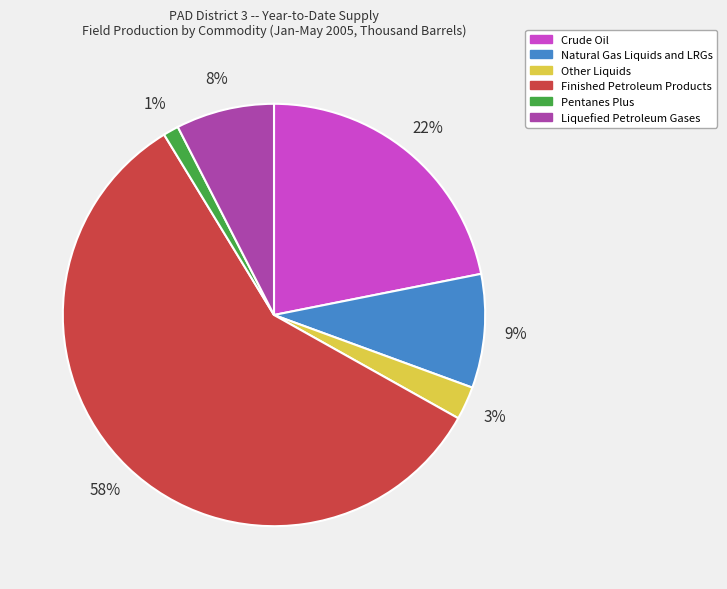

To the nearest percent, what portion does Liquefied Petroleum Gases represent?

8%